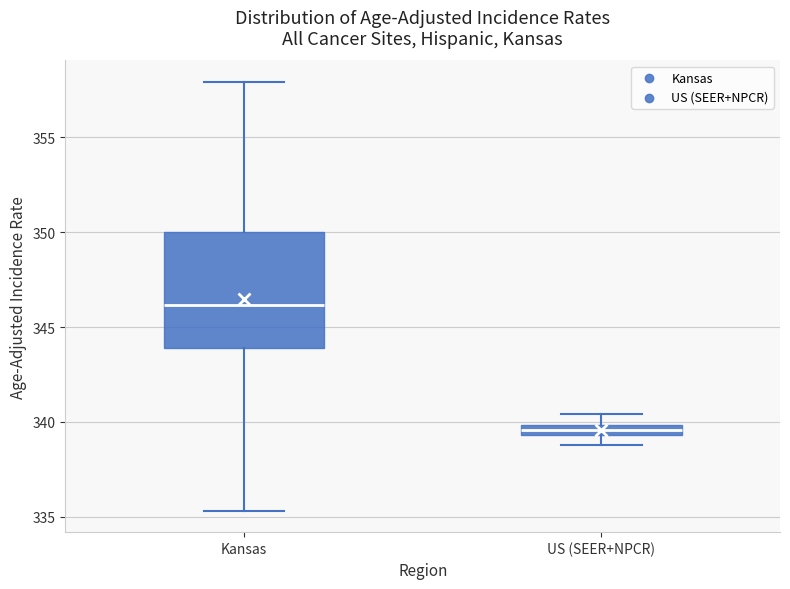

Where is the lower edge of the box for US (SEER+NPCR) on the y-axis? The values are not printed on the chart, so give them approximately, as read against the axis.

339.5